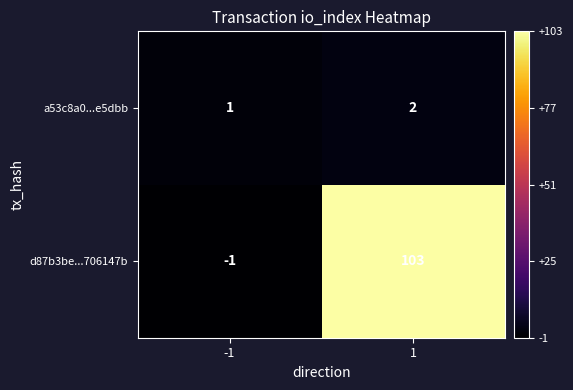

What is the maximum value for d87b3be...706147b?

103